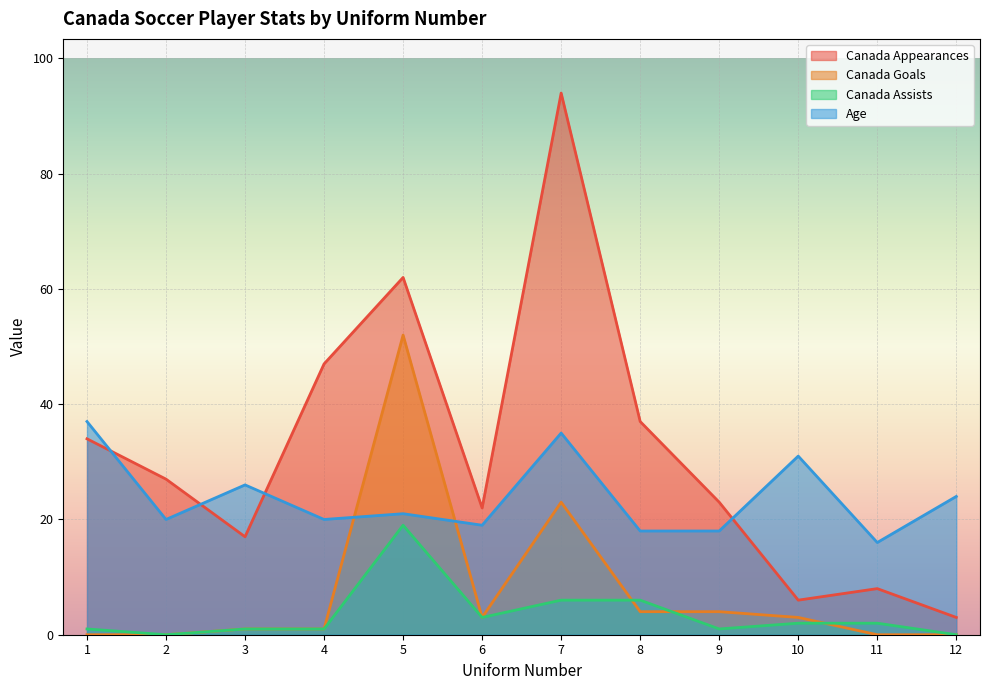

What is the difference between the highest and lowest values at 2?

27